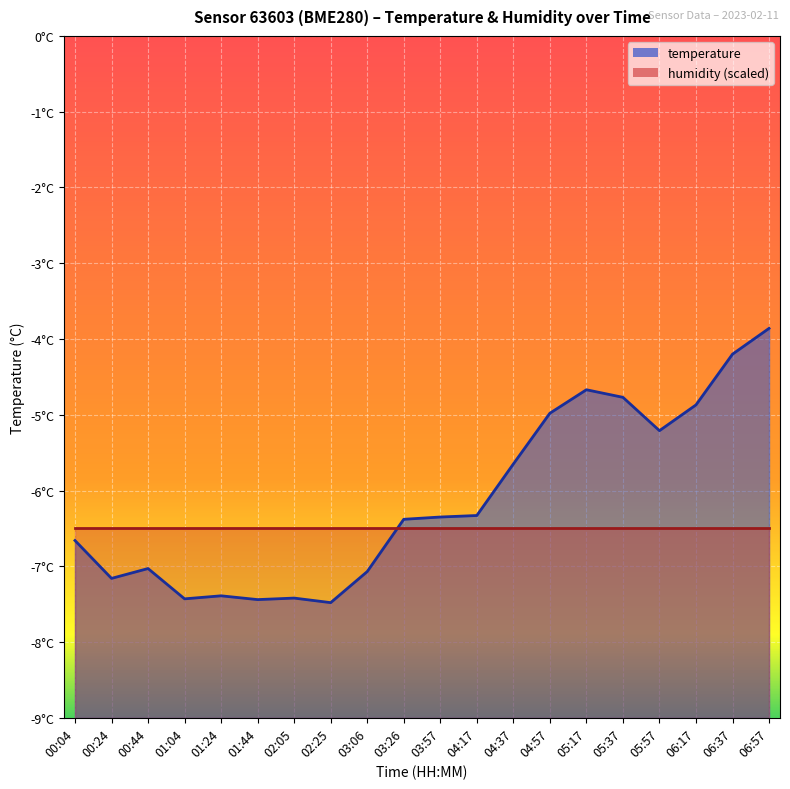

List the labels in order of value, smallest first.

02:25, 01:44, 01:04, 02:05, 01:24, 00:24, 03:06, 00:44, 00:04, 03:26, 03:57, 04:17, 04:37, 05:57, 04:57, 06:17, 05:37, 05:17, 06:37, 06:57